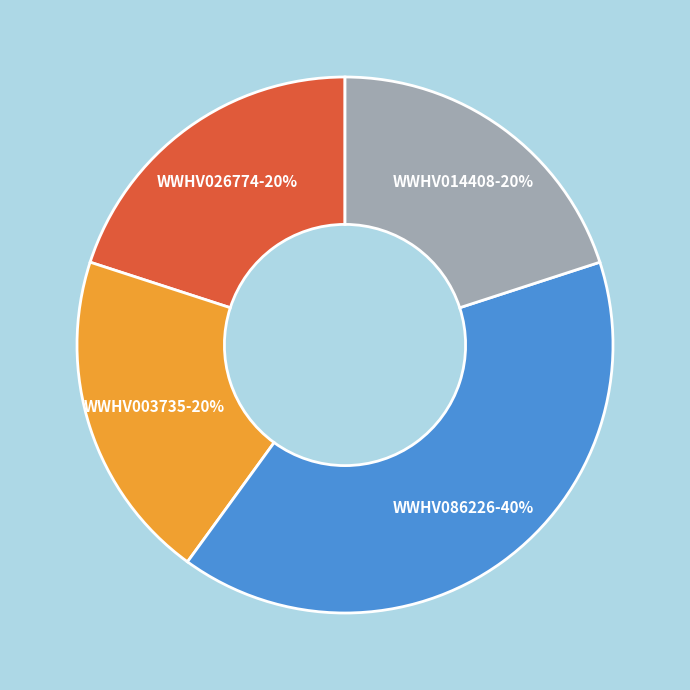

Is there any slice that represents more than half of the pie?

No